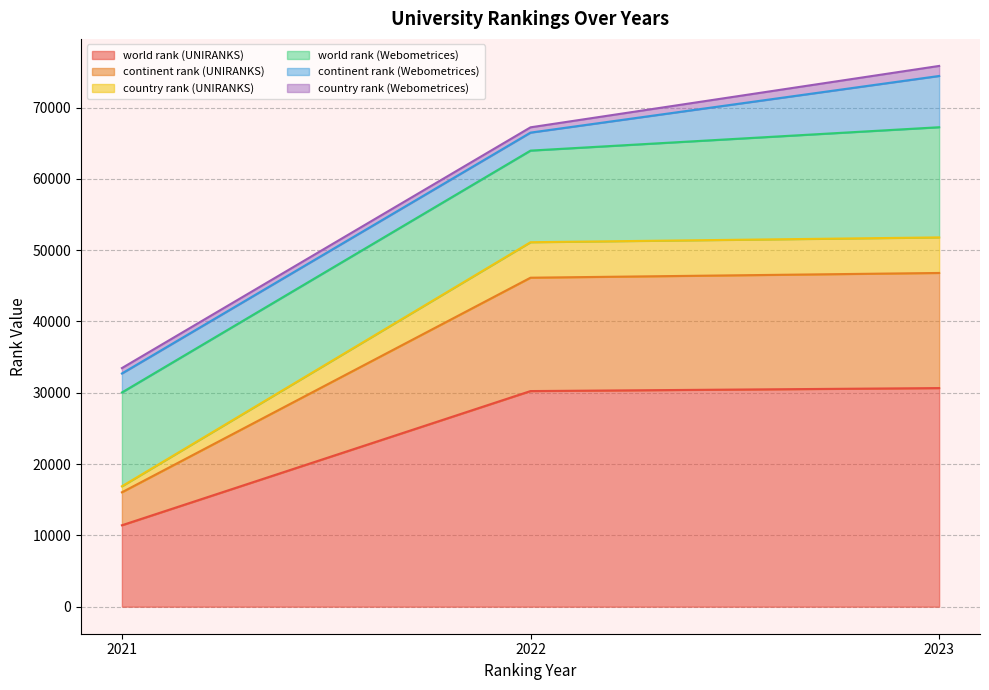

Where is world rank (UNIRANKS) nearest to the value 21038?

2022